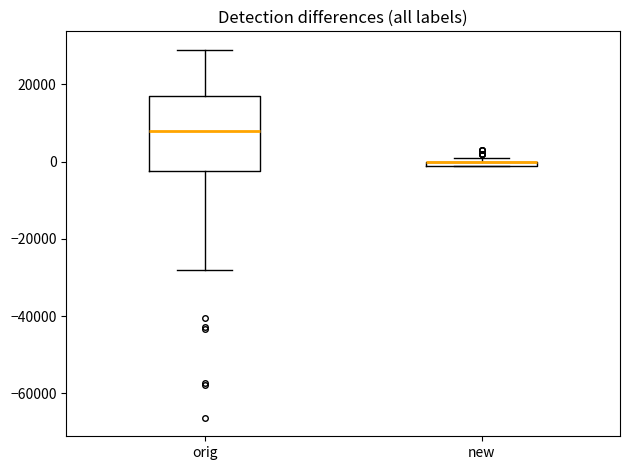

Where is the lower edge of the box for orig on the y-axis? The values are not printed on the chart, so give them approximately, as read against the axis.

-2000